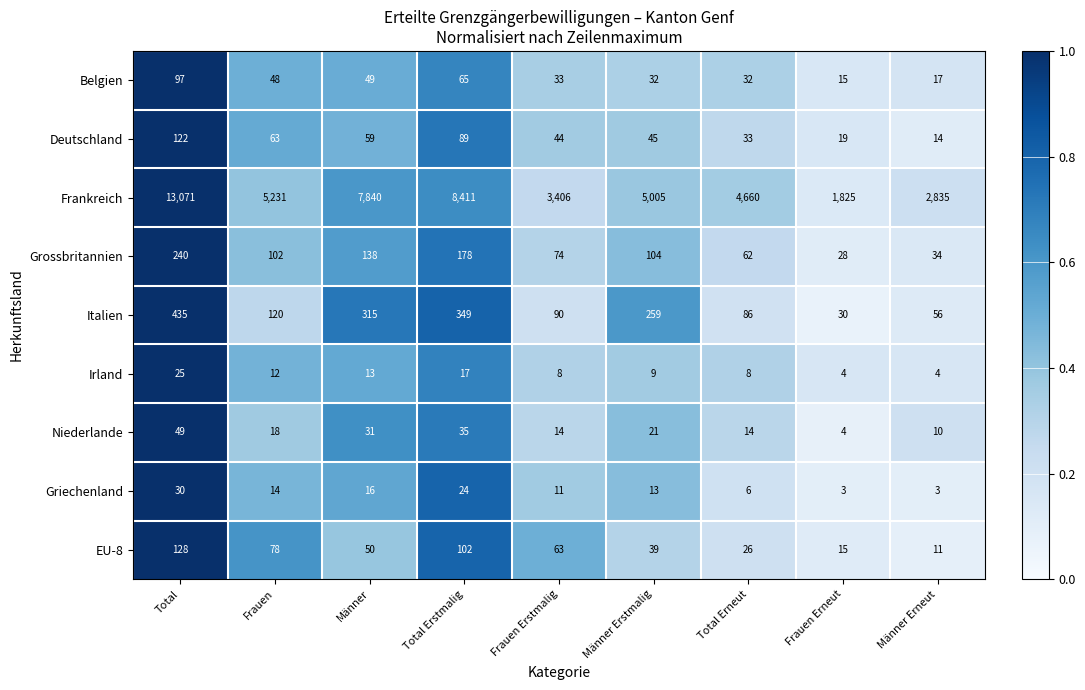

How many categories are shown in the chart?

9